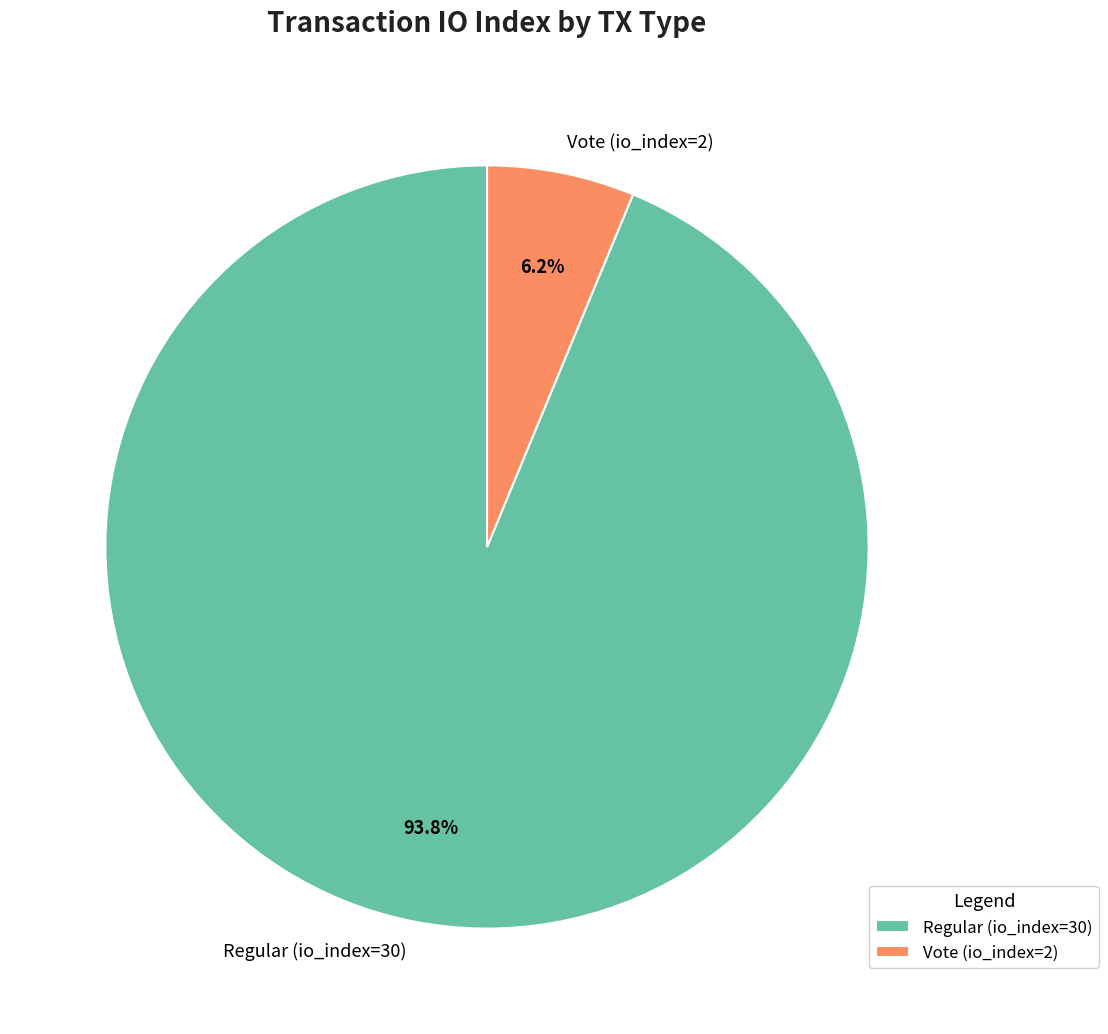

What is the total percentage of Vote (io_index=2) and Regular (io_index=30)?

100.0%